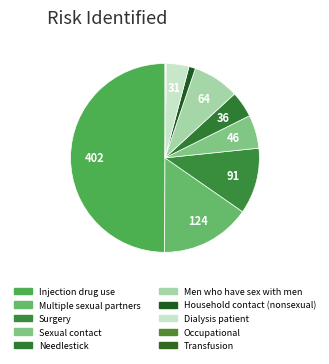

Which category has the smallest portion of the pie?

Occupational